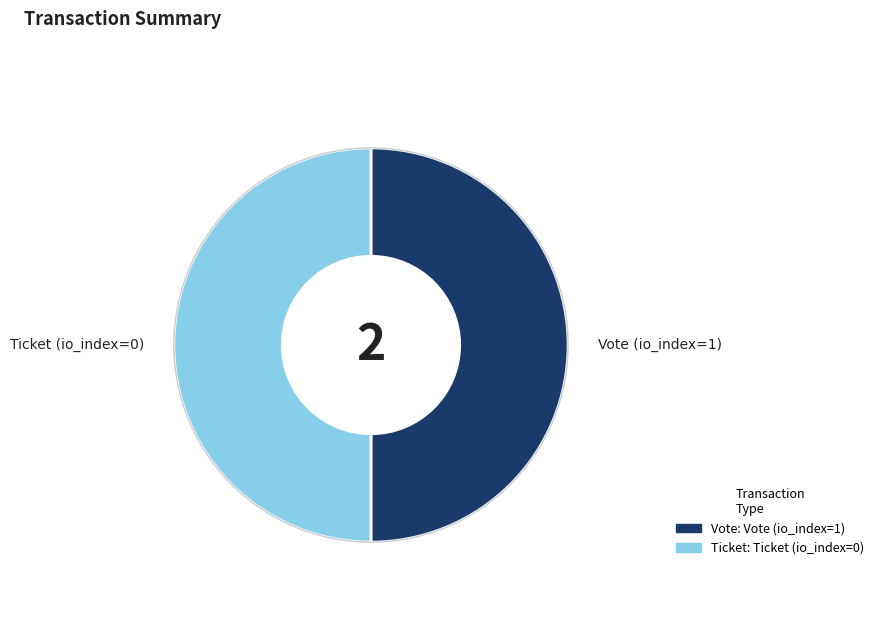

Is it true that Ticket (io_index=0) is 38% of the pie?

False